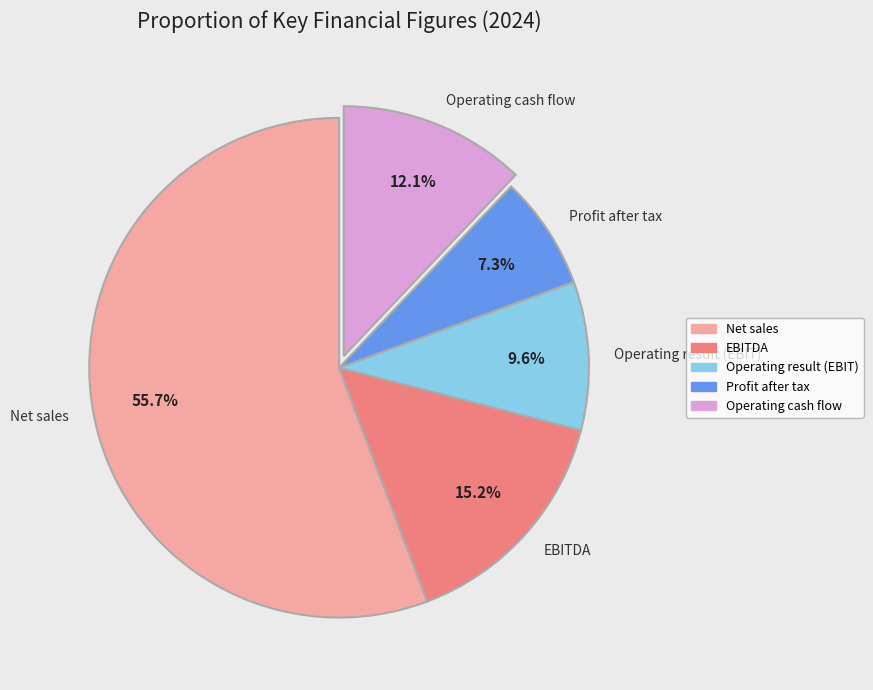

Is Net sales the majority of the pie?

Yes